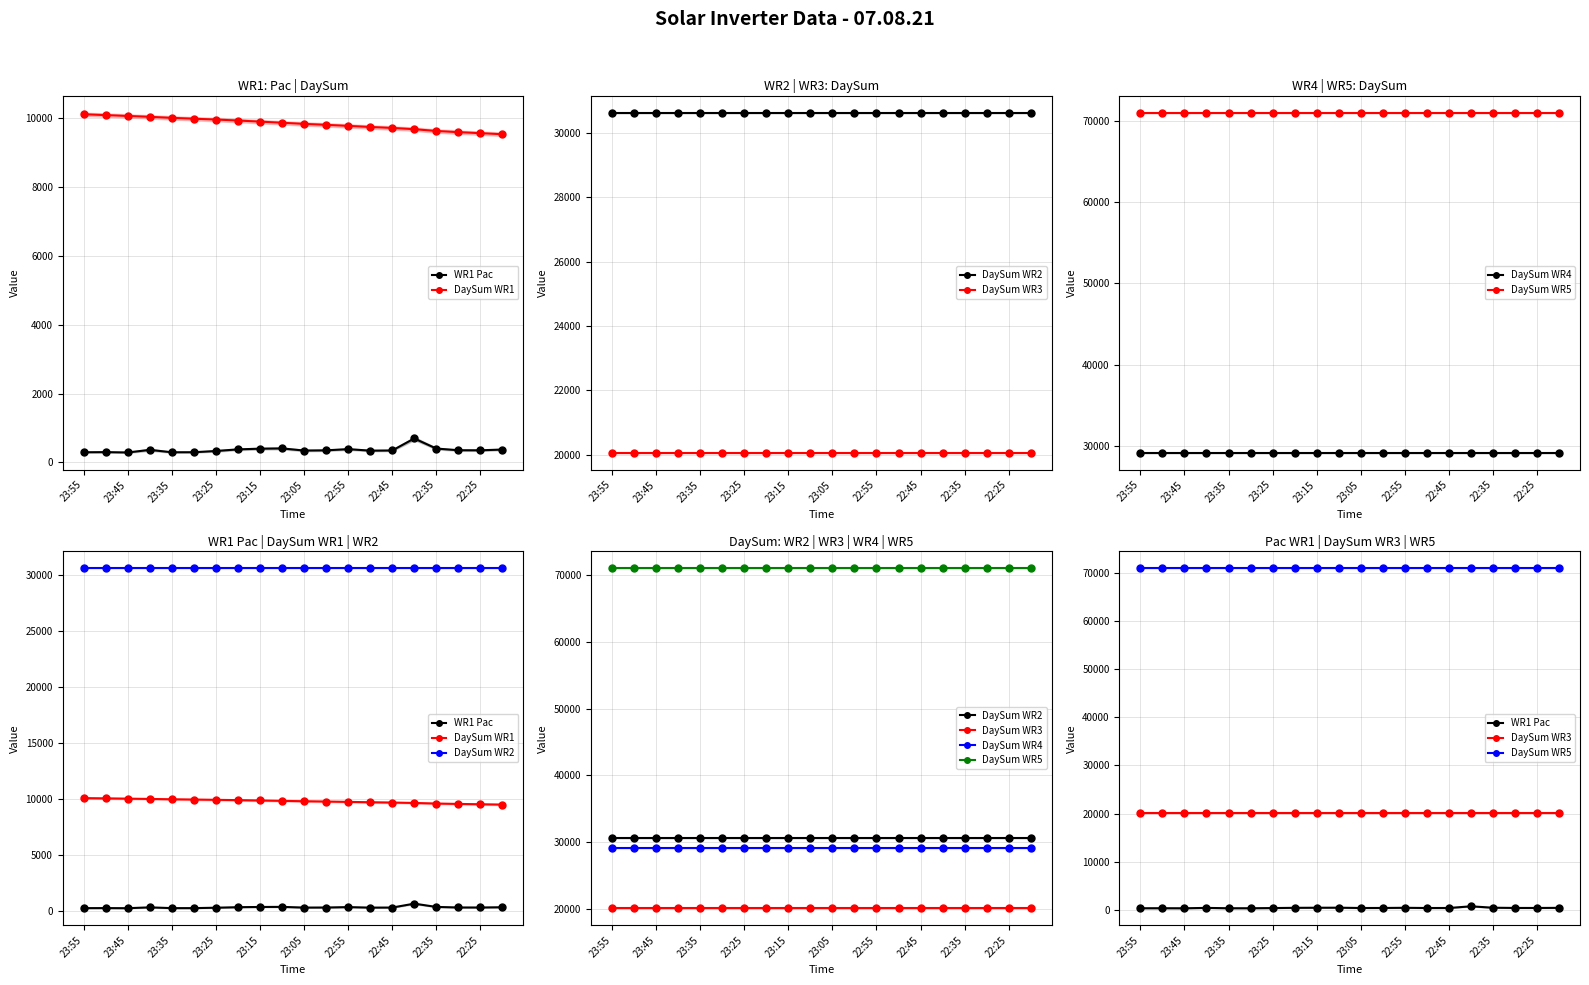

True or false: WR1 Pac and DaySum WR4 cross at least once.

False